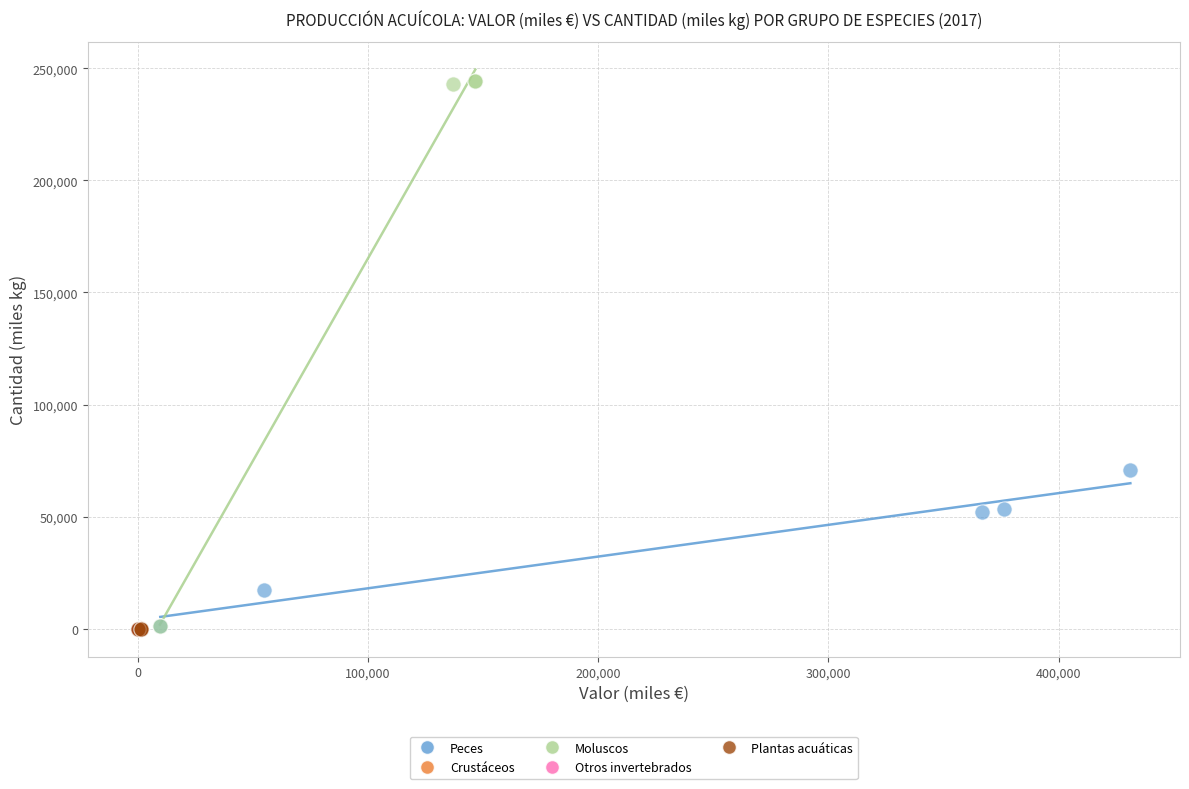

What are all the series names shown in the legend?

Peces, Crustáceos, Moluscos, Otros invertebrados, Plantas acuáticas